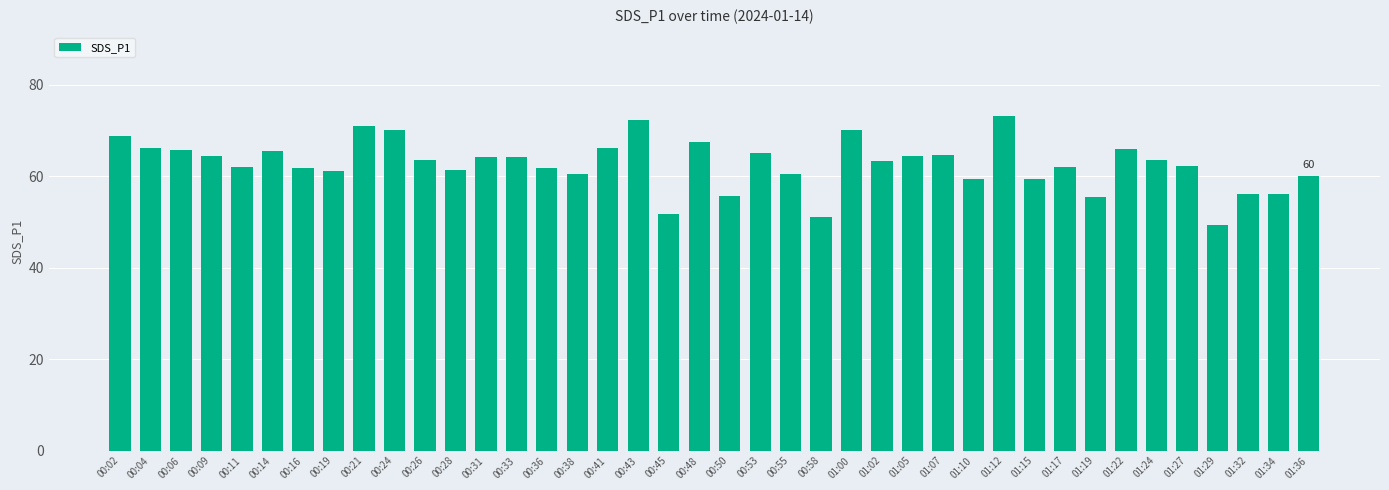

What is the value of the 3rd bar from the left?

65.8